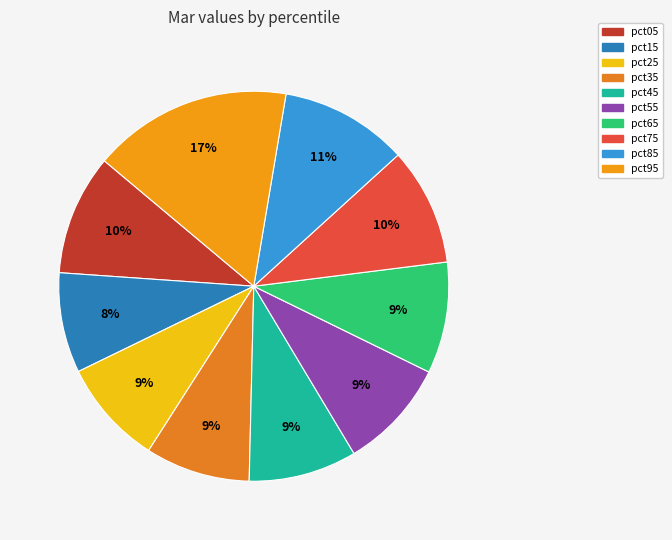

Does pct55 represent more than half of the total?

No